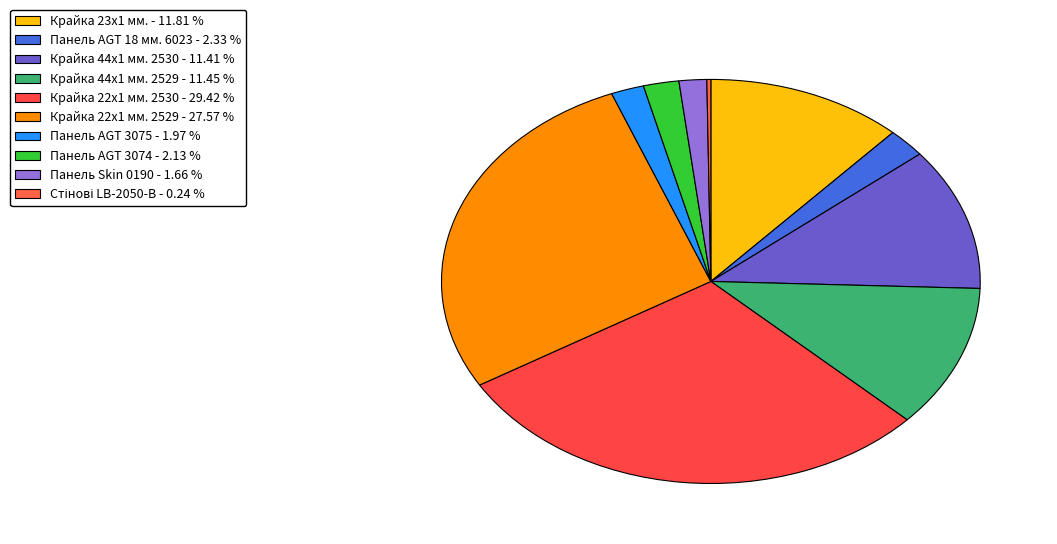

Is the sum of Панель AGT 3075 and Крайка 44x1 мм. 2530 greater than half?

No